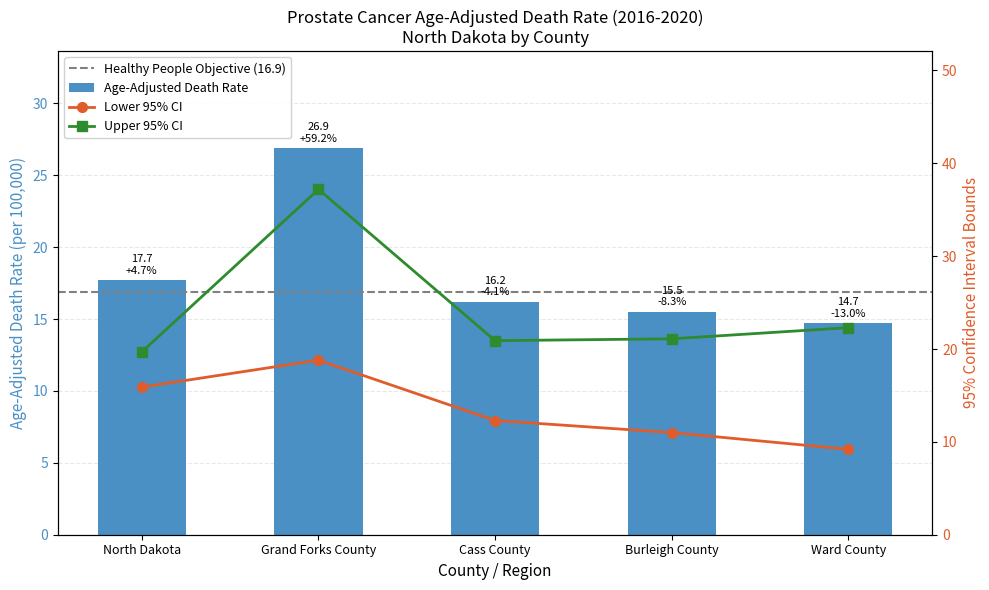

Reading right to left, extract all data points from this chart.

Age-Adjusted Death Rate: 14.7	15.5	16.2	26.9	17.7
Lower CI: 9.2	11.0	12.3	18.8	15.9
Upper CI: 22.3	21.1	20.9	37.2	19.7